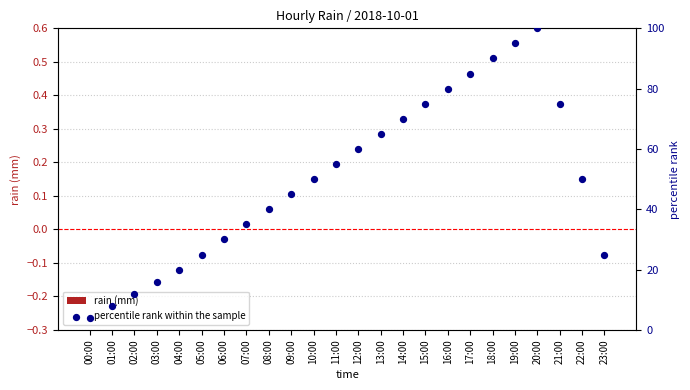

At which category is the sum across all series the highest?

20:00